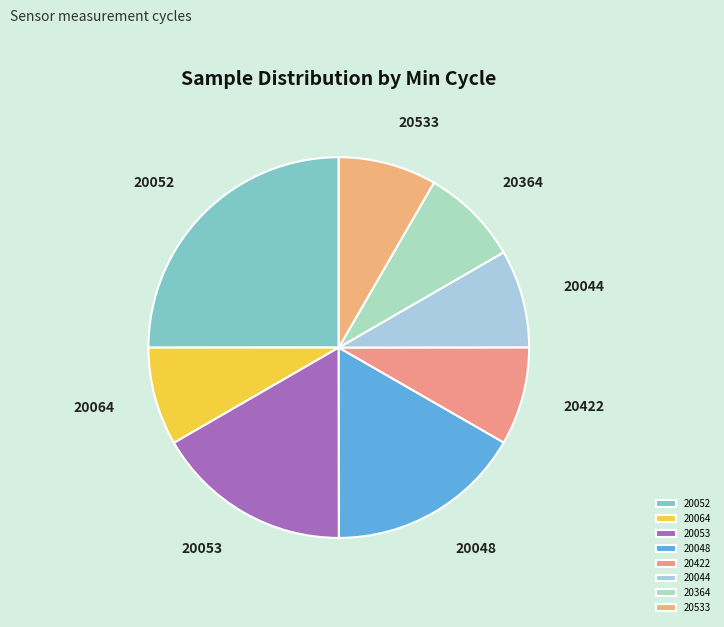

Which slice is the largest?

20052